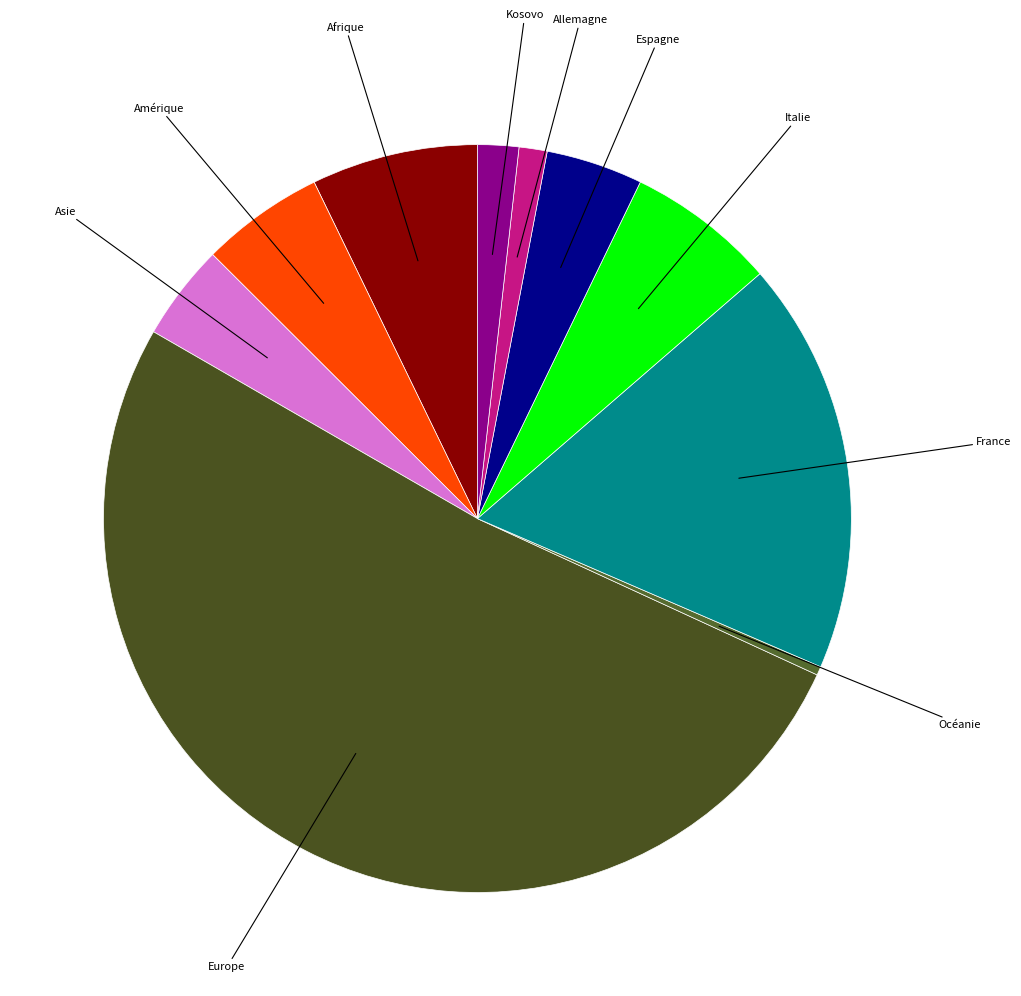

Is it true that Afrique is 7% of the pie?

True